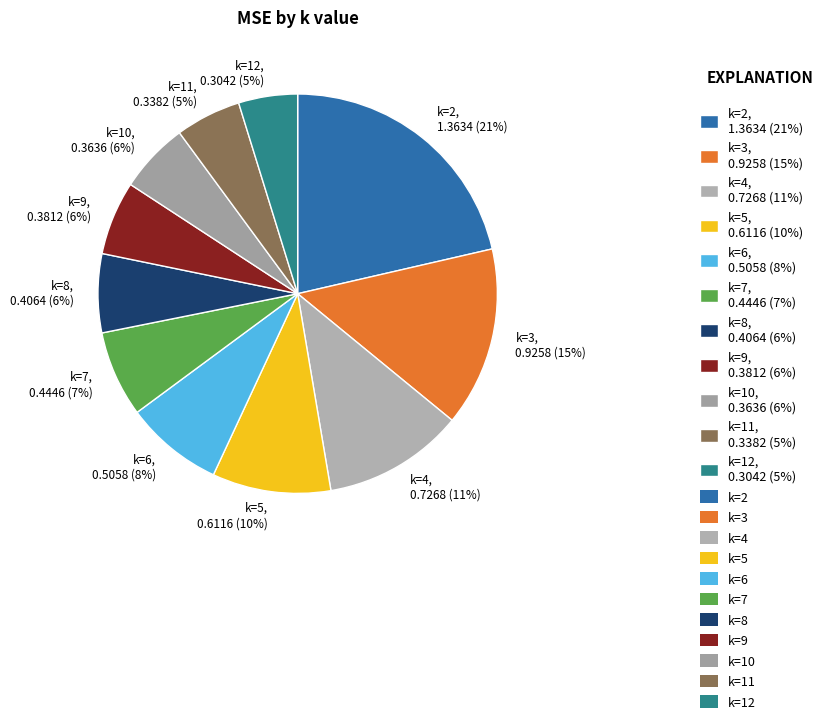

To the nearest percent, what is the combined percentage of k=6 and k=9?

14%